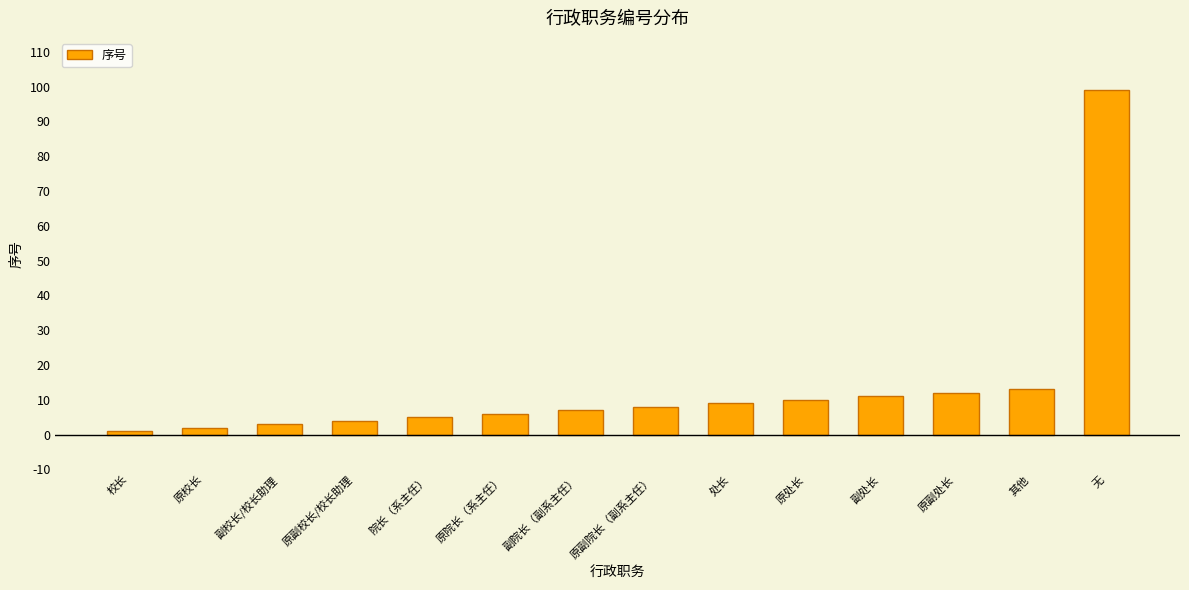

Where is the data nearest to the value 50?

其他